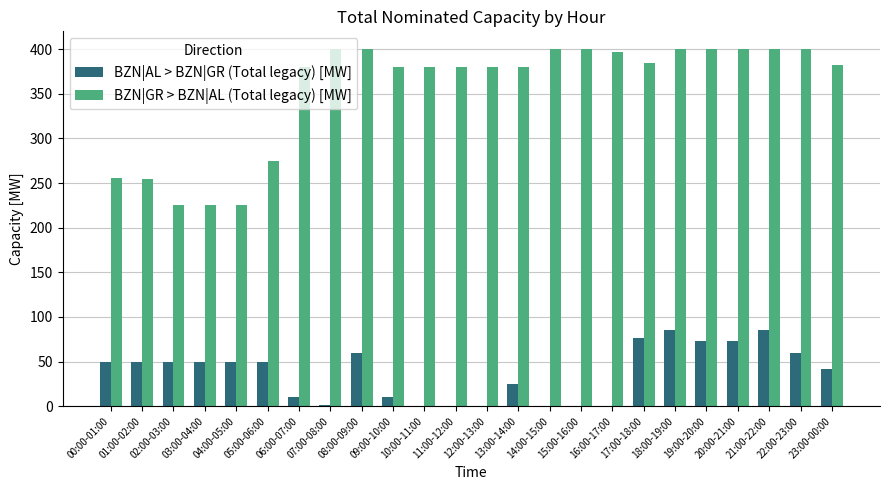

What is the sum of all BZN|AL > BZN|GR (Total legacy) [MW] values?

900